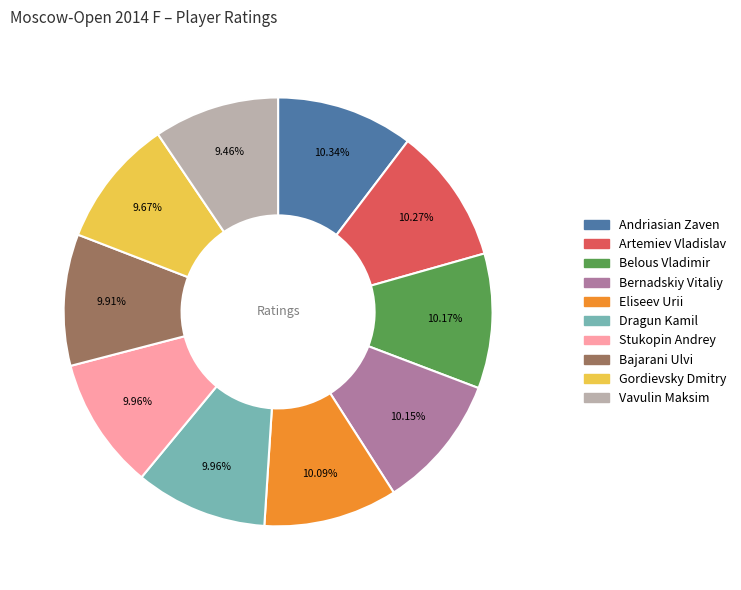

What percentage is NOT represented by Bajarani Ulvi?

90.1%